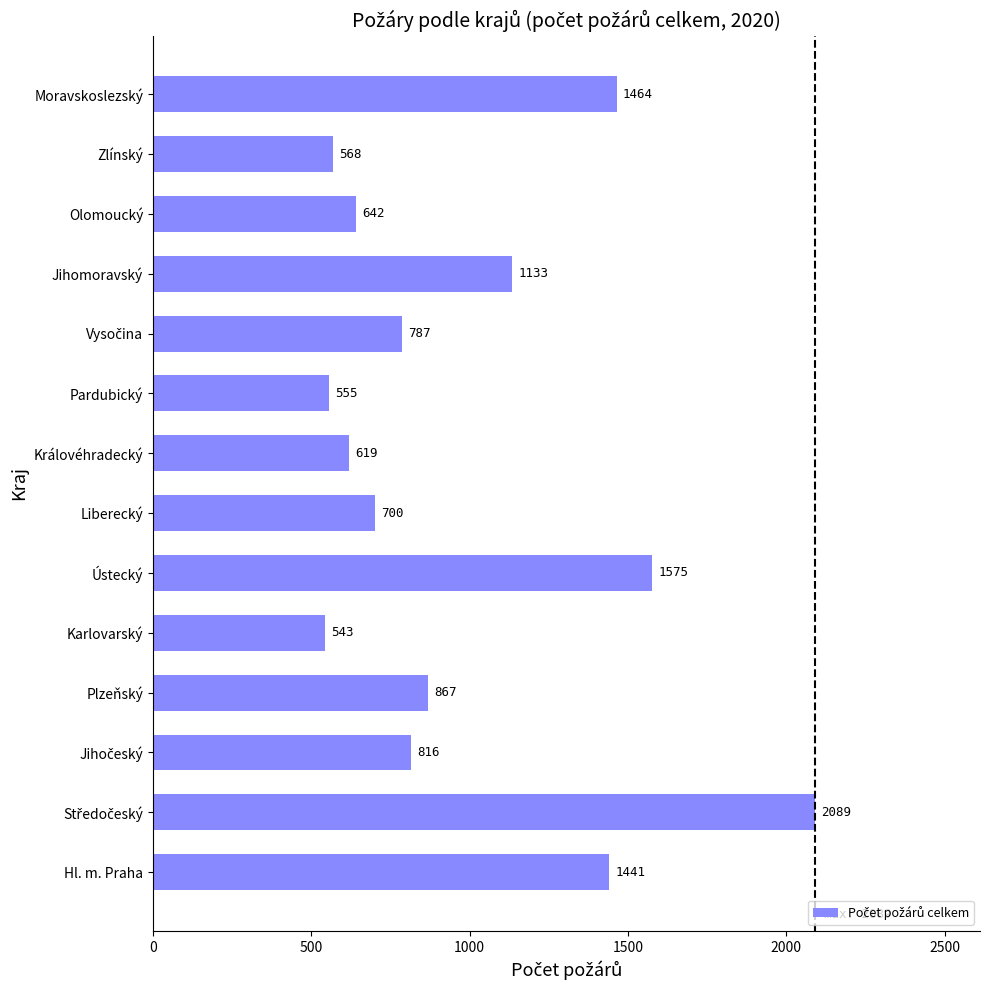

Read the value at Moravskoslezský.

1464